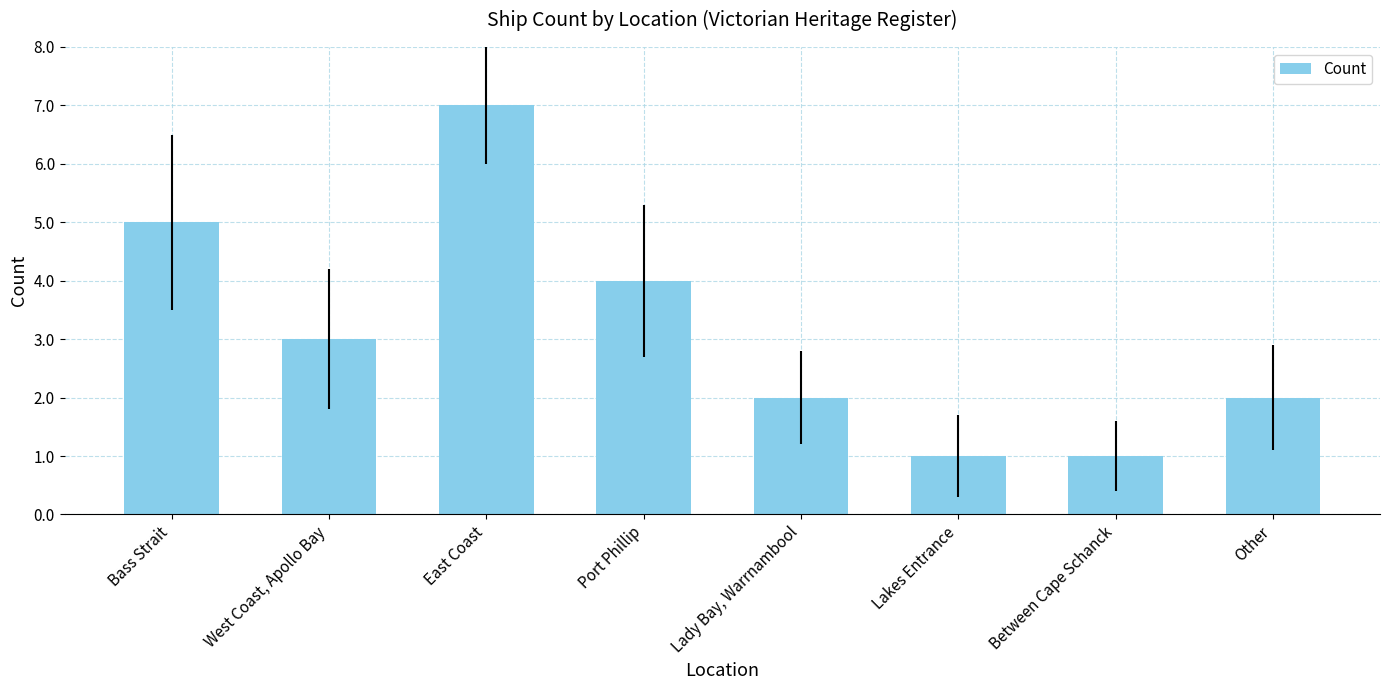

What is the value of the 6th bar from the left?

1